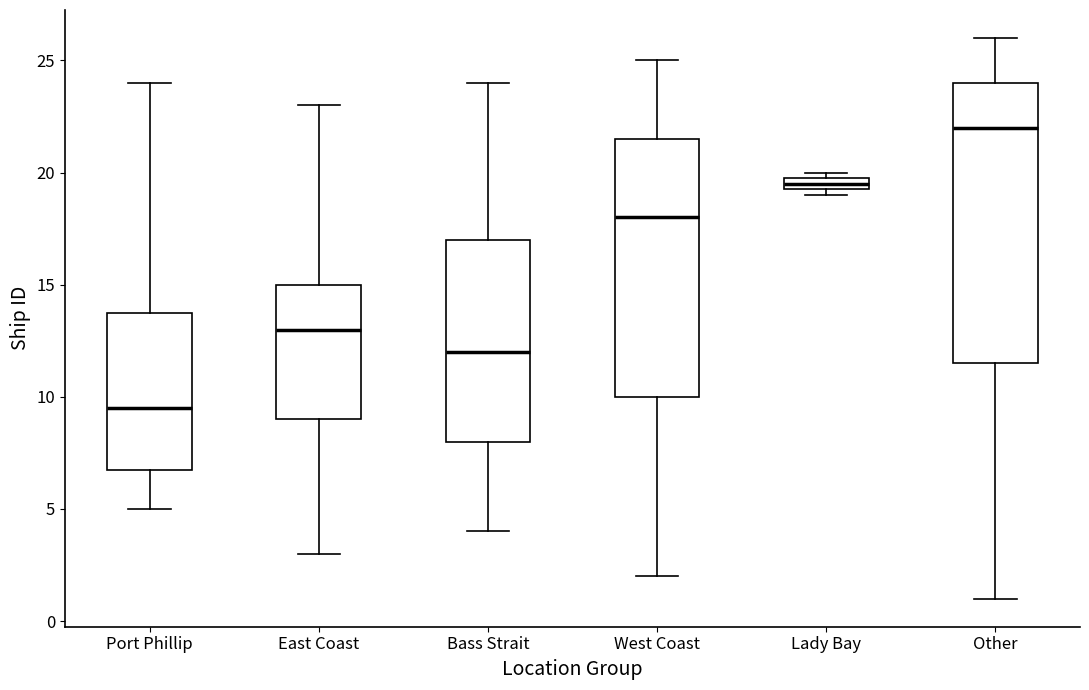

Where does the median line of the box for Other sit on the y-axis? The values are not printed on the chart, so give them approximately, as read against the axis.

22.0